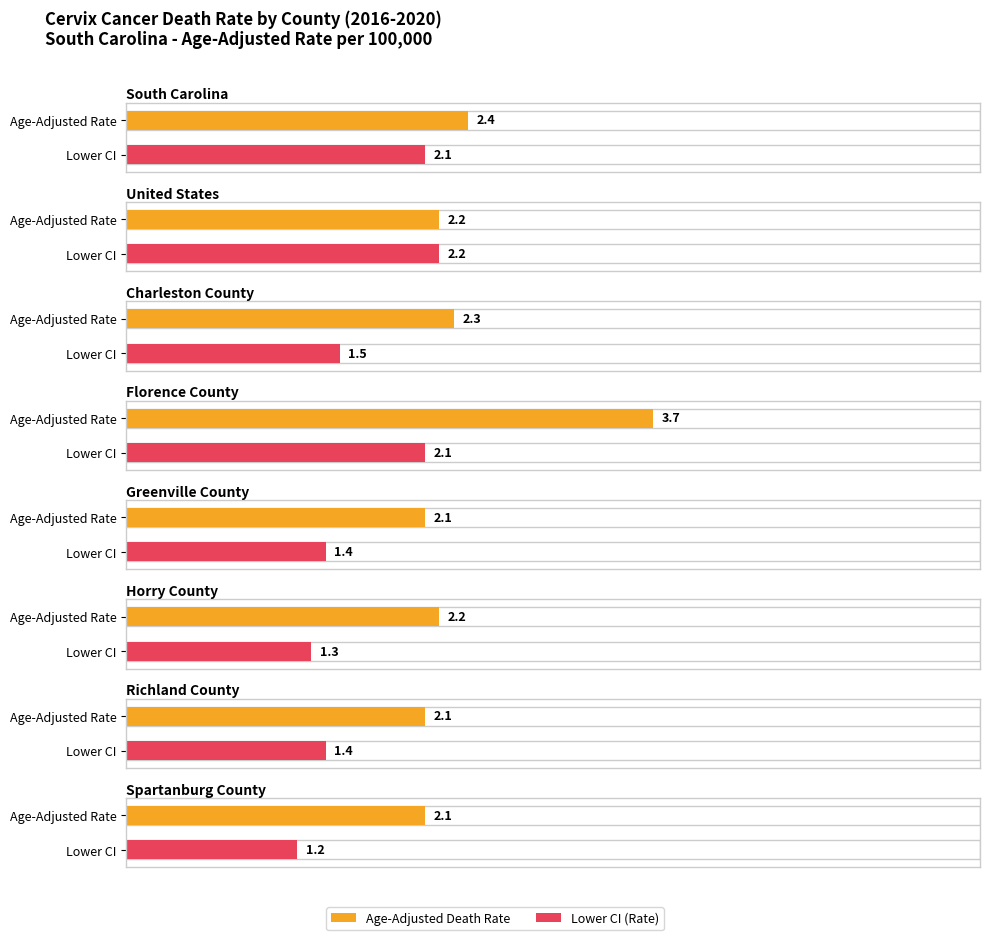

How many groups of bars are there?

8